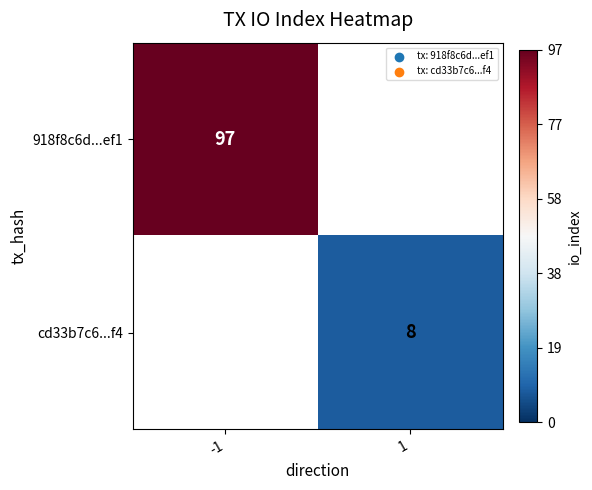

The cd33b7c6...f4 series shows 12 at 1. True or false?

False